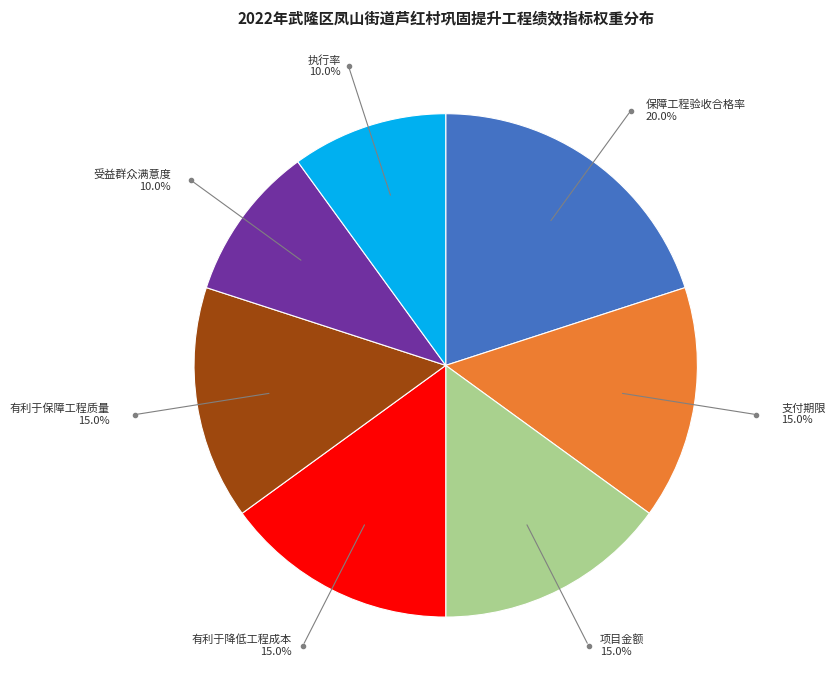

Is there any slice that represents more than half of the pie?

No